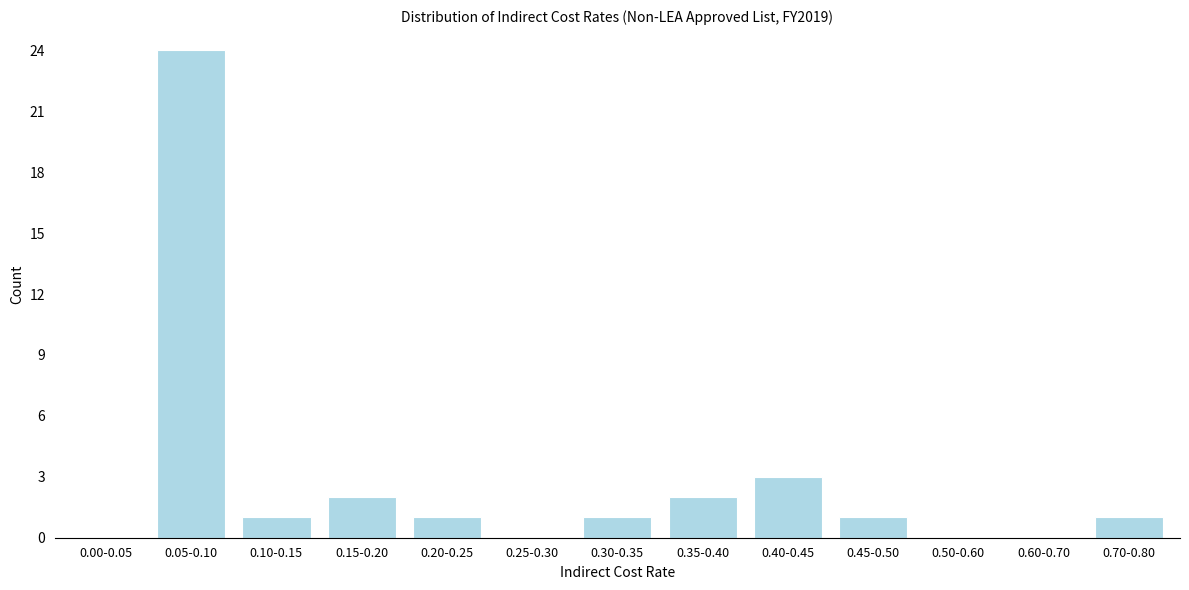

Reading left to right, what are all the values shown in this chart?

0.00-0.05=0	0.05-0.10=24	0.10-0.15=1	0.15-0.20=2	0.20-0.25=1	0.25-0.30=0	0.30-0.35=1	0.35-0.40=2	0.40-0.45=3	0.45-0.50=1	0.50-0.60=0	0.60-0.70=0	0.70-0.80=1